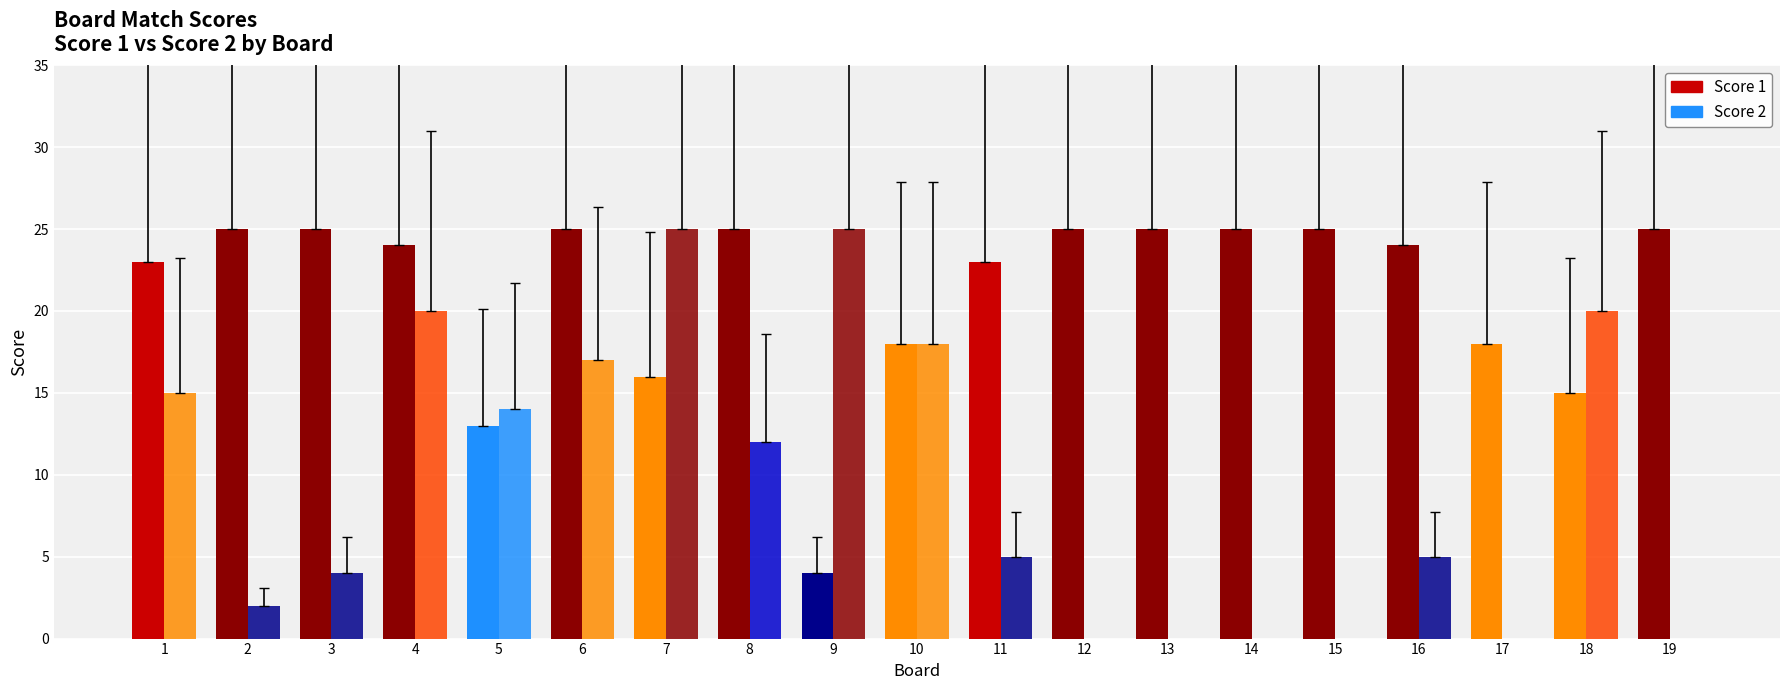

Which has a higher value, 18 or 9?

18